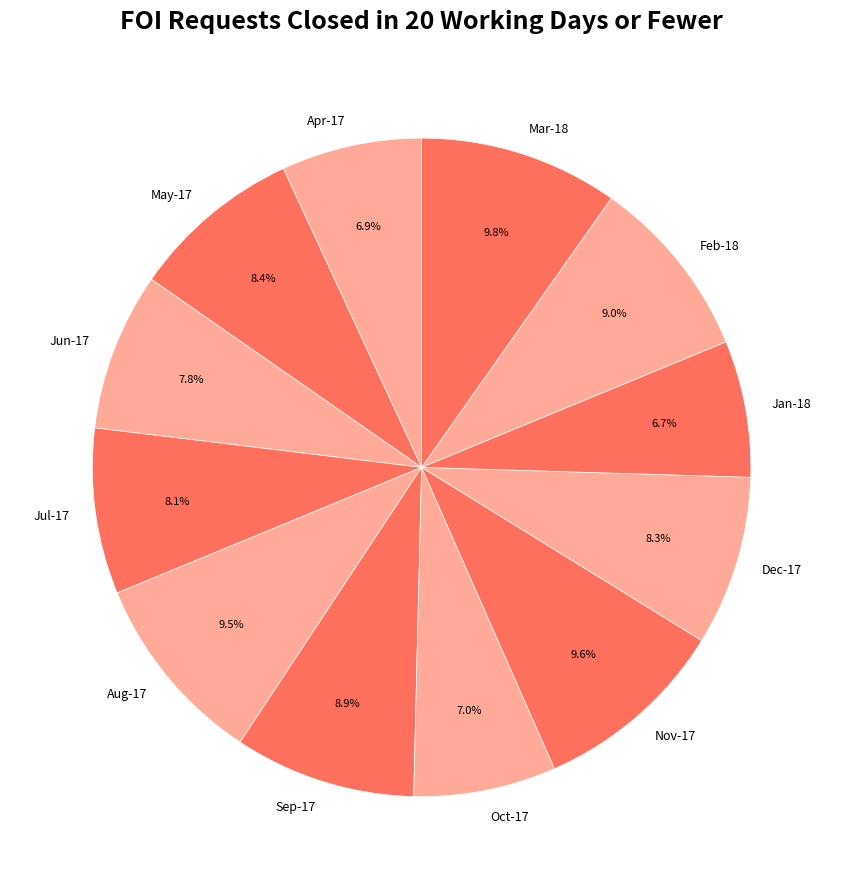

What percentage is the Jun-17 slice, to the nearest percent?

8%